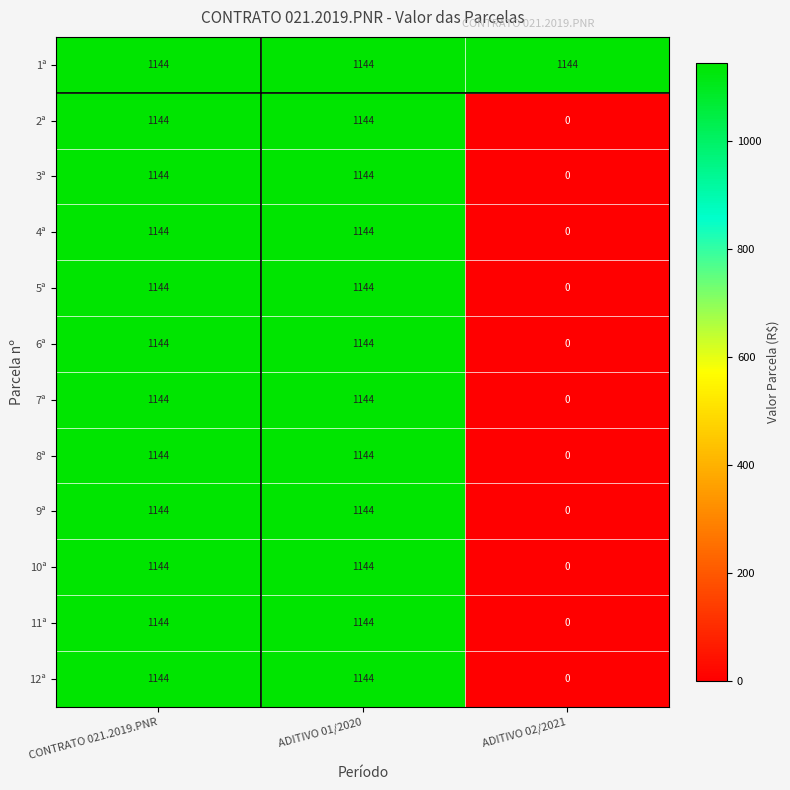

What is the difference between the maximum and minimum values in the 5ª series?

1144